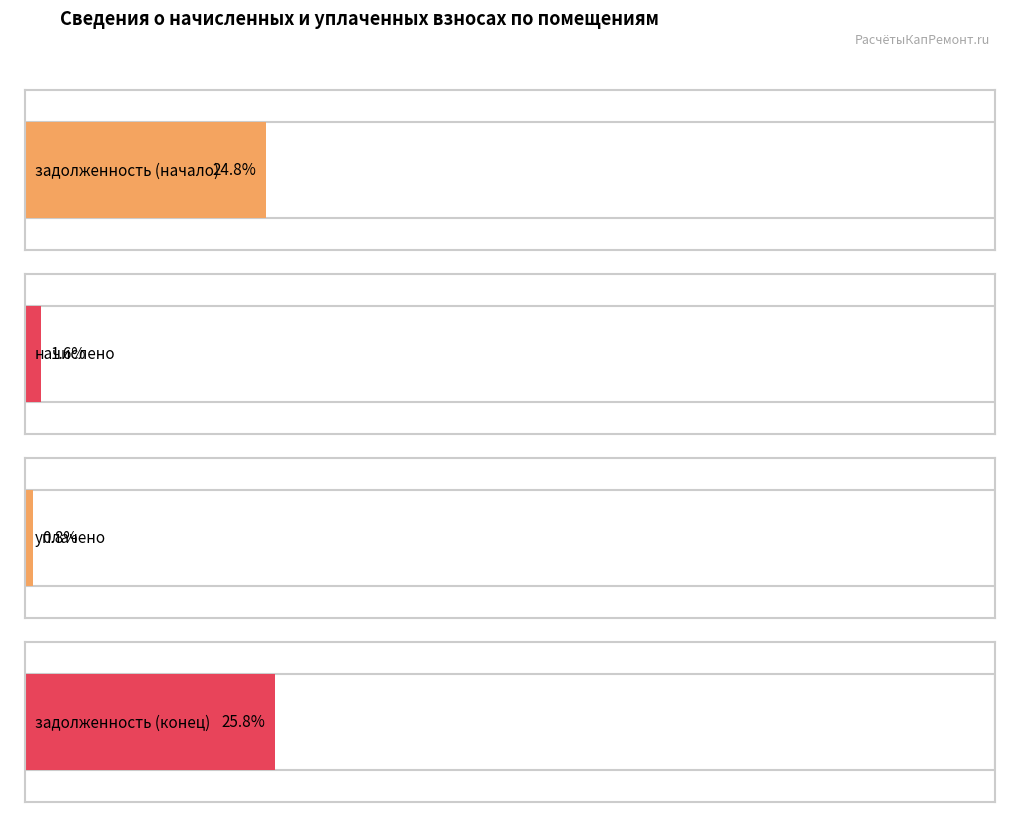

Is it true that уплачено equals 267.7 at 15?

False